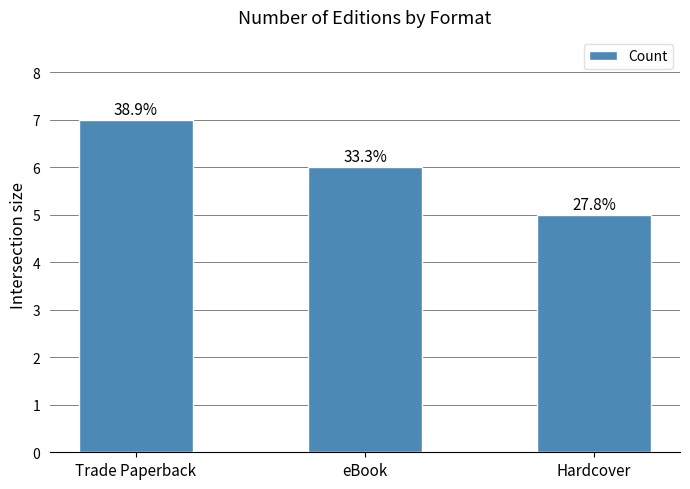

What is the value of the 3rd bar from the left?

5